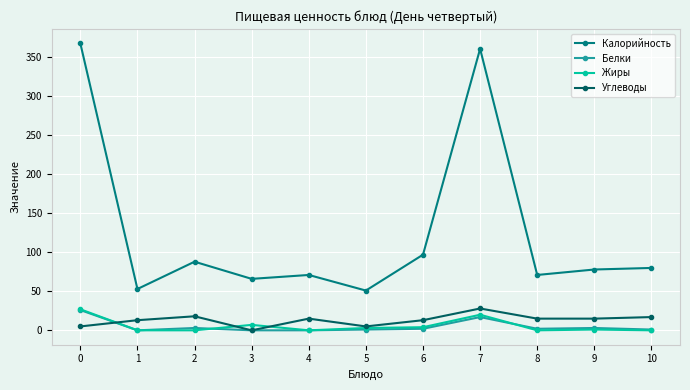

What is the total value across all series at 5?

60